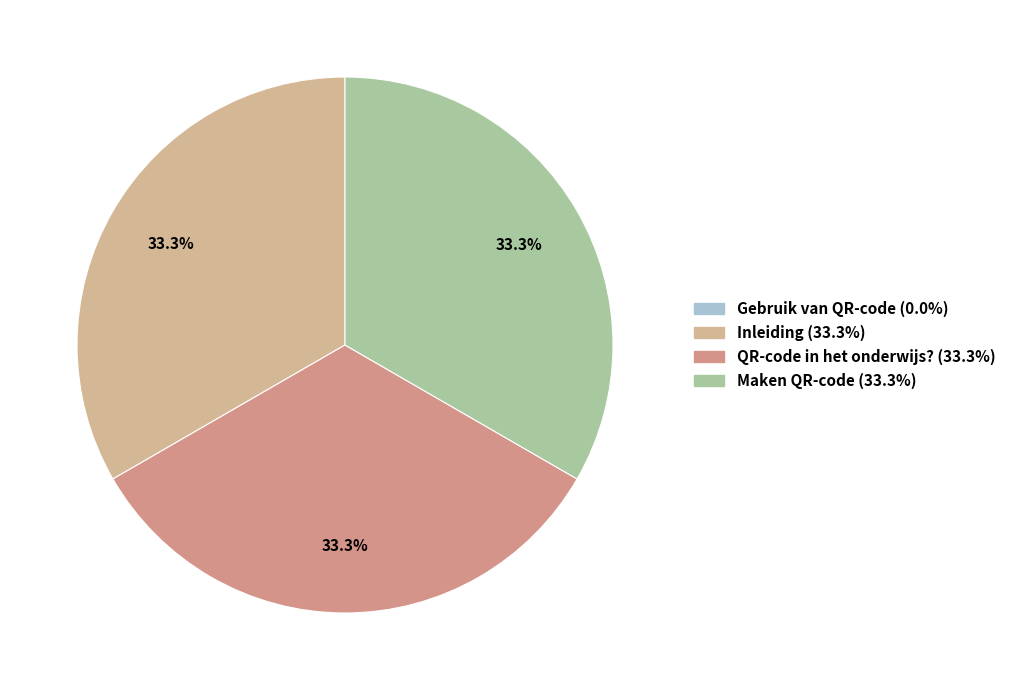

Does Inleiding account for over 50% of the chart?

No